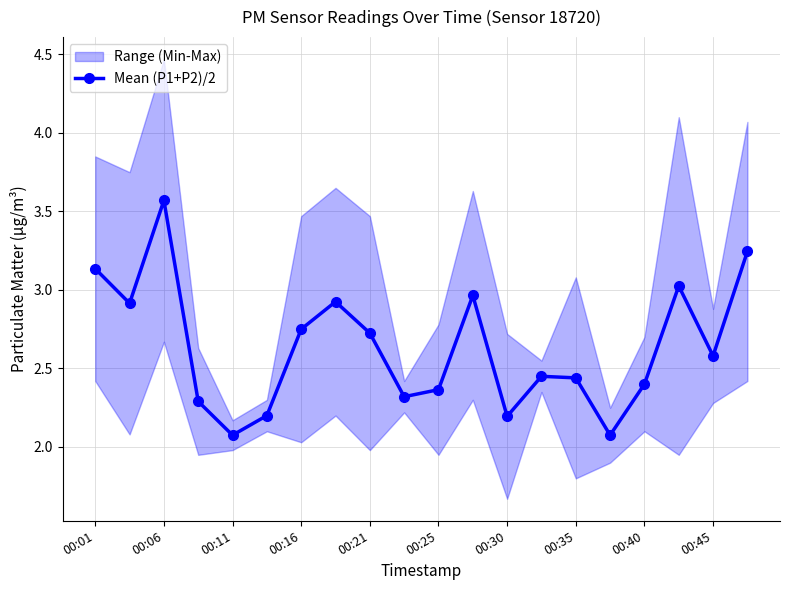

What is the minimum value shown in the chart?

2.1